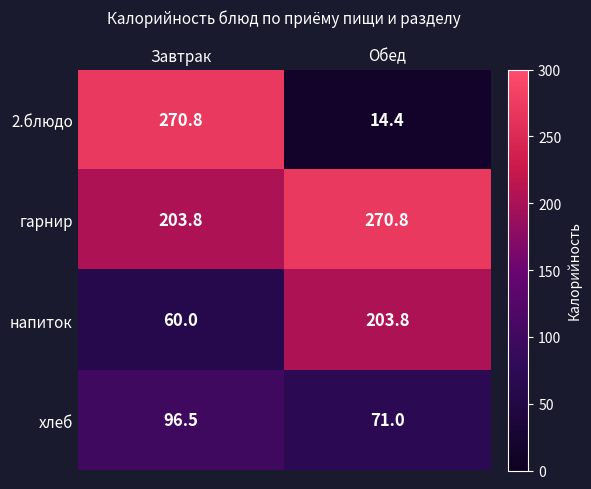

Where is гарнир nearest to the value 237?

Завтрак